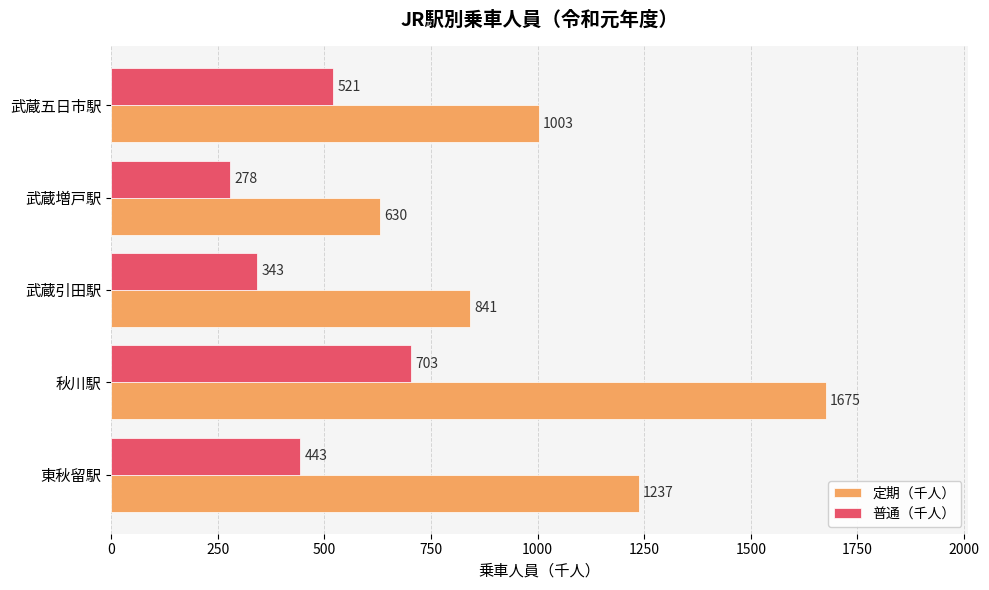

List the series in order of their overall mean, highest first.

定期（千人）, 普通（千人）